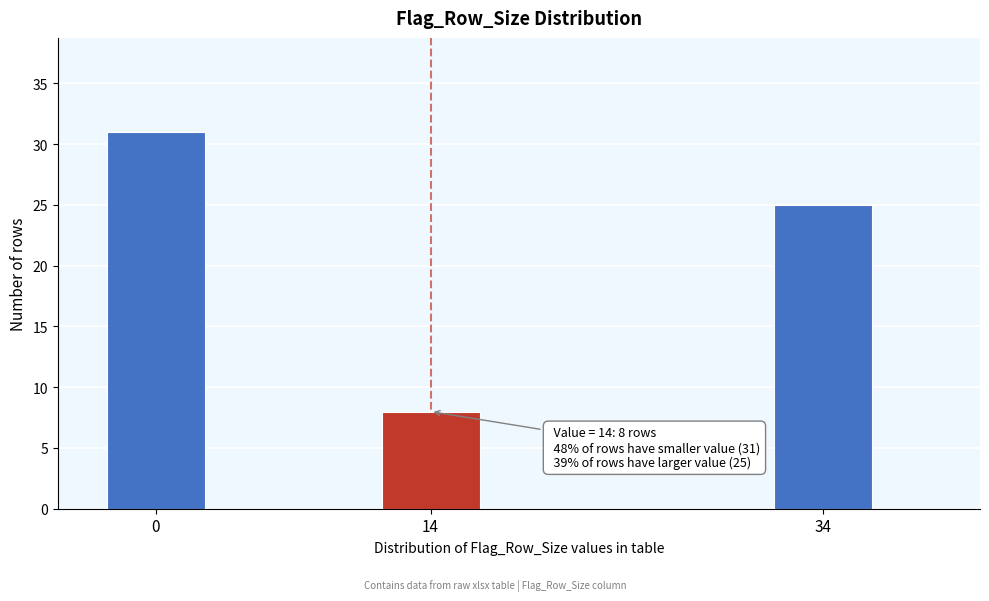

Reading left to right, extract all data points from this chart.

31	8	25